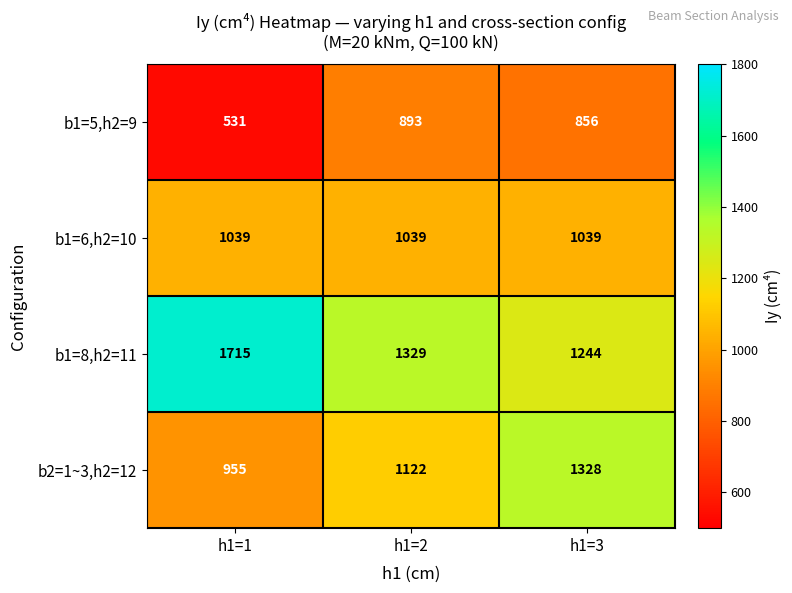

At h1=3, list the series in order from smallest to largest.

b1=5,h2=9, b1=6,h2=10, b1=8,h2=11, b2=1~3,h2=12